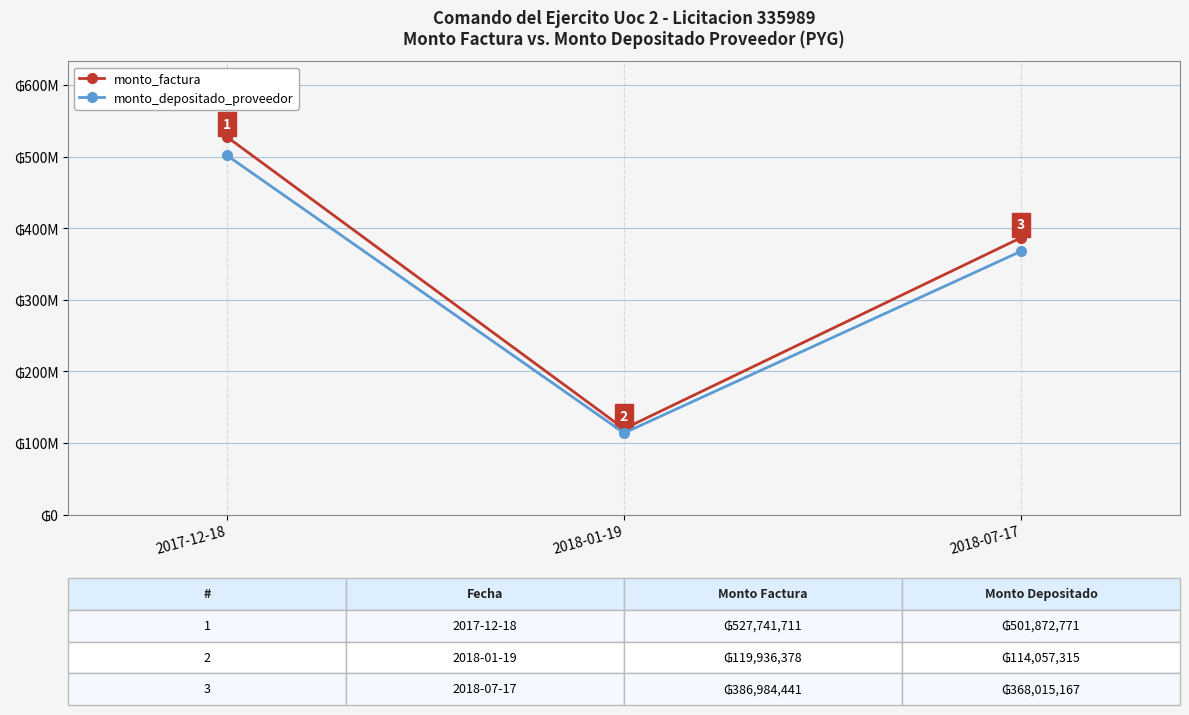

What is the difference between the highest and lowest values at 2017-12-18?

25868940